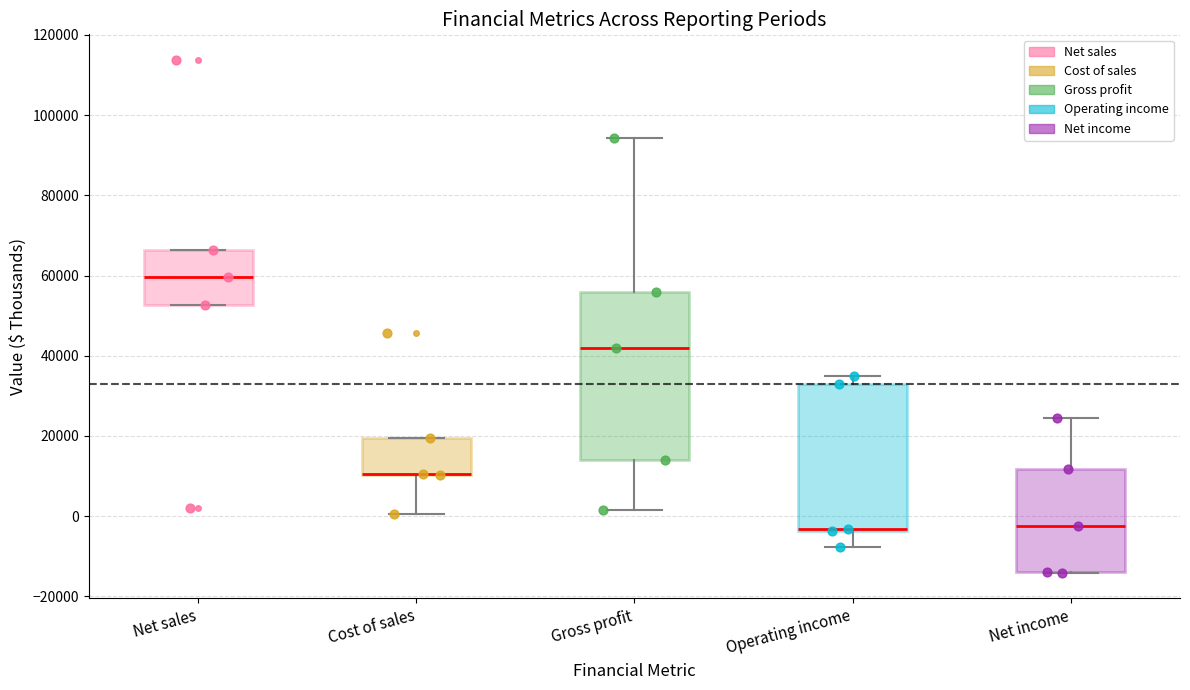

Reading left to right, transcribe this box plot: for each box, give where its median line is, the range the box spans, and where its two whiskers end, as read against the y-axis. The values are not printed on the chart, so give them approximately, as read against the axis.

Net sales: median 60000, box 52000 to 66000, whiskers 52000 to 66000
Cost of sales: median 10000 (drawn on the box's lower edge), box 10000 to 20000, whiskers 0 to 20000
Gross profit: median 42000, box 14000 to 56000, whiskers 2000 to 94000
Operating income: median -4000 (drawn on the box's lower edge), box -4000 to 34000, whiskers -8000 to 34000 (just above the box's upper edge)
Net income: median -2000, box -14000 to 12000, whiskers -14000 to 24000